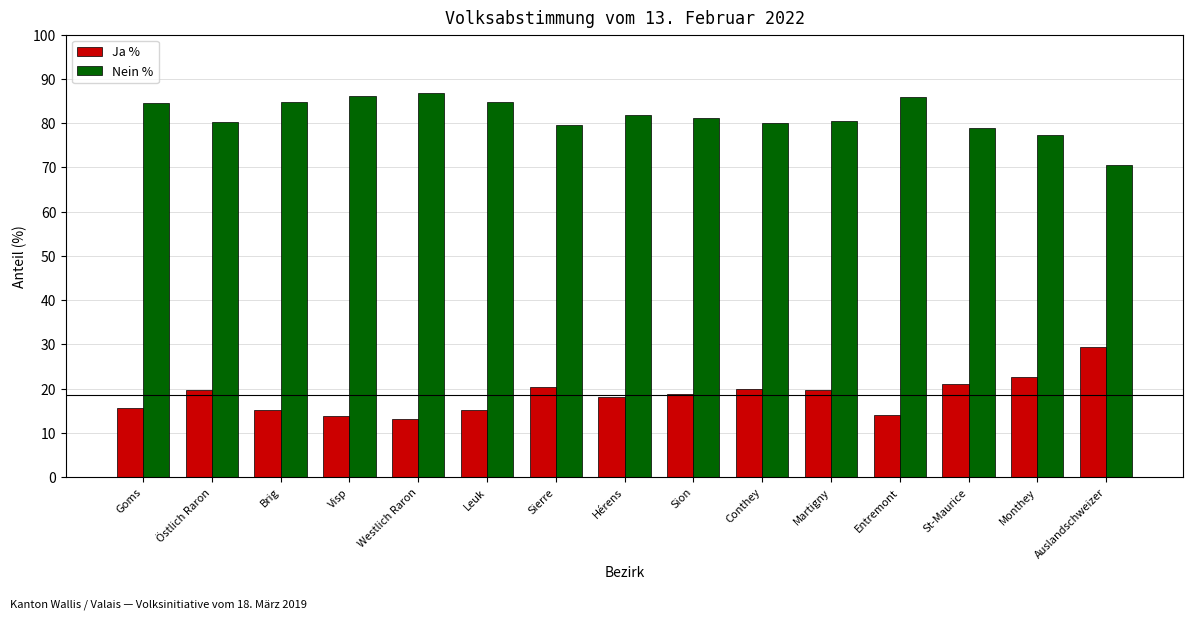

Are the bars grouped side by side (vs. stacked)?

Yes